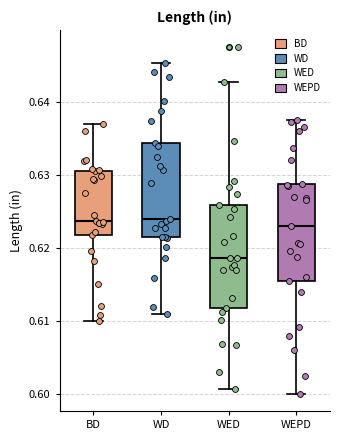

Reading left to right, transcribe this box plot: for each box, give where its median line is, the range the box spans, and where its two whiskers end, as read against the y-axis. The values are not printed on the chart, so give them approximately, as read against the axis.

BD: median 0.624, box 0.622 to 0.631, whiskers 0.610 to 0.637
WD: median 0.624, box 0.622 to 0.634, whiskers 0.611 to 0.645
WED: median 0.619, box 0.612 to 0.626, whiskers 0.601 to 0.643
WEPD: median 0.623, box 0.616 to 0.629, whiskers 0.600 to 0.638